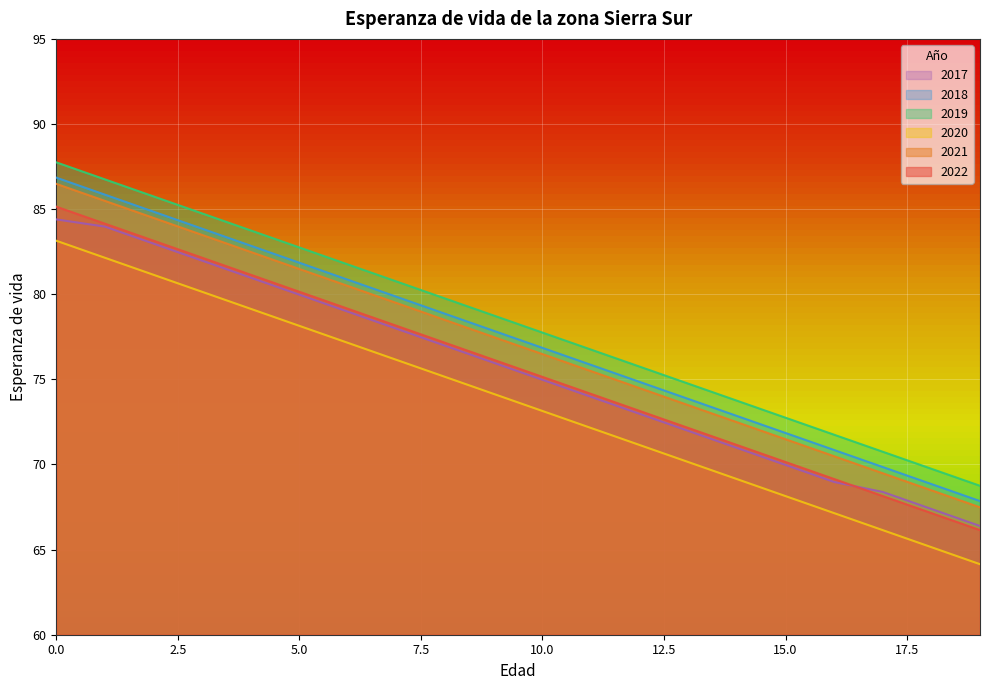

How many series are shown in this chart?

6